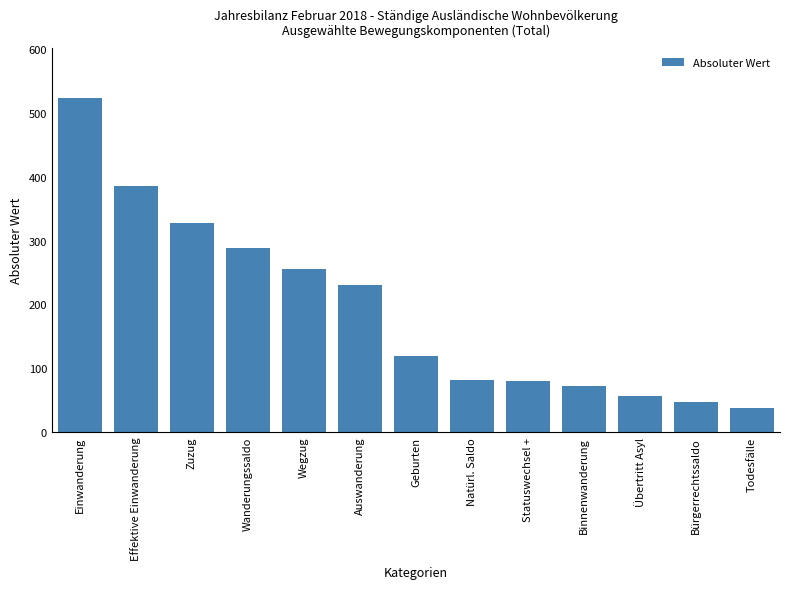

How many series are shown in this chart?

1